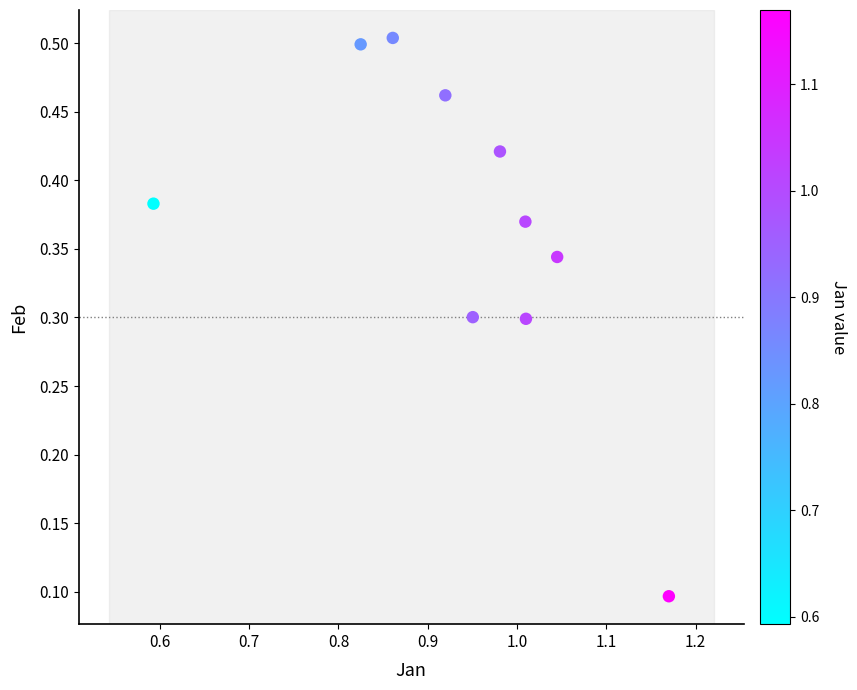

What is the average X value?

0.9